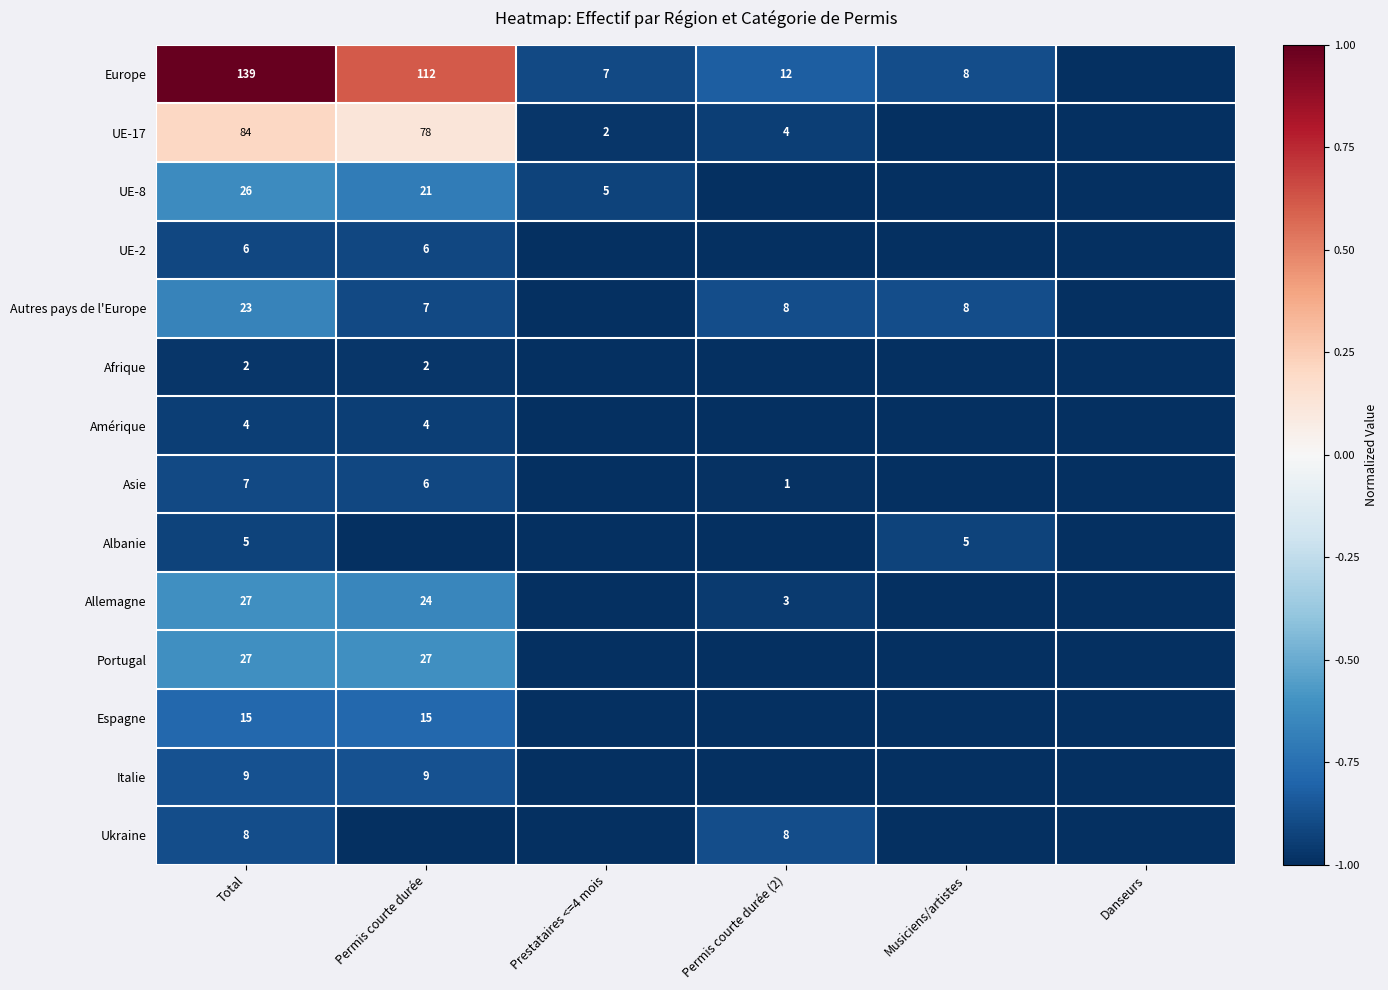

Is the value of Asie at Permis courte durée (2) greater than the value of Europe at Musiciens/artistes?

No